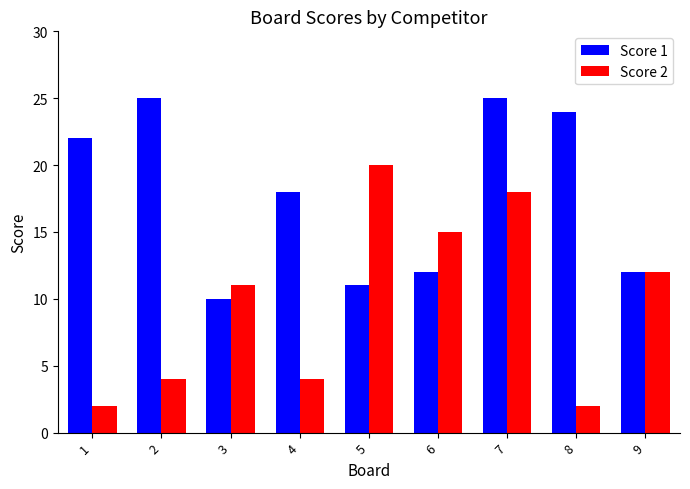

How many groups of bars are there?

9